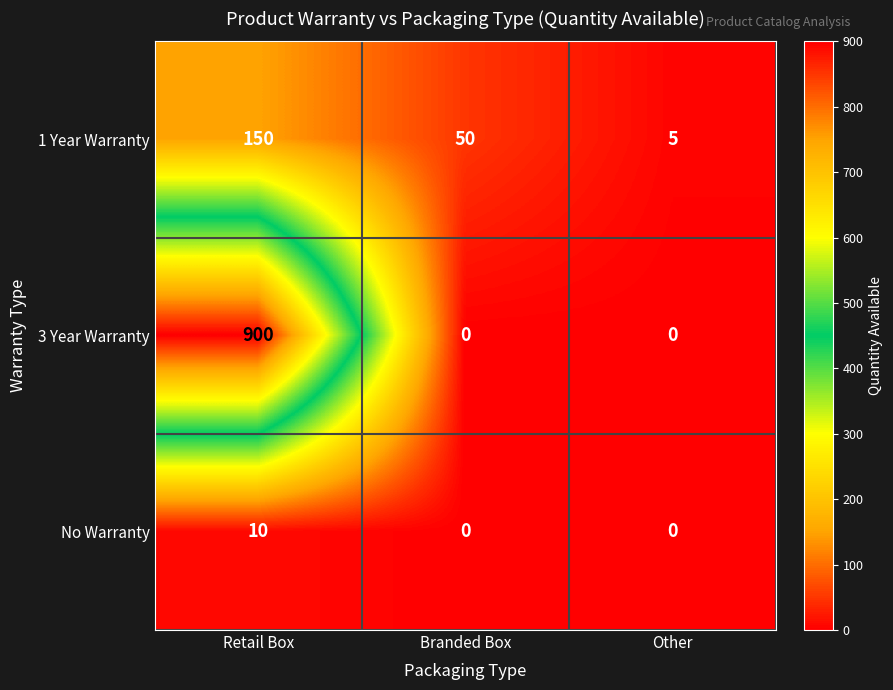

At Retail Box, list the series in order from smallest to largest.

No Warranty, 1 Year Warranty, 3 Year Warranty